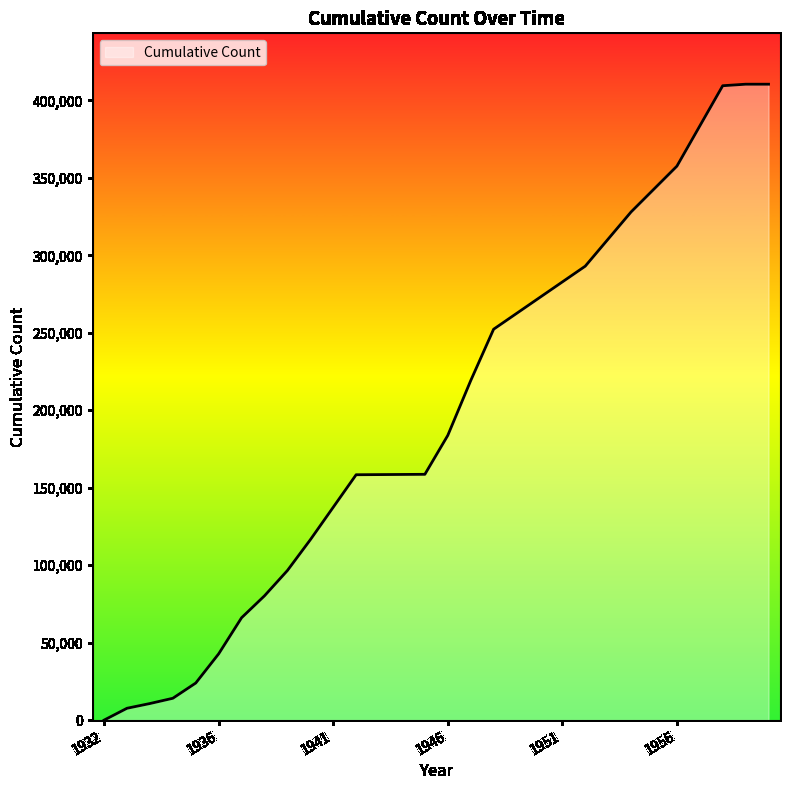

What is the maximum value shown in the chart?

410456